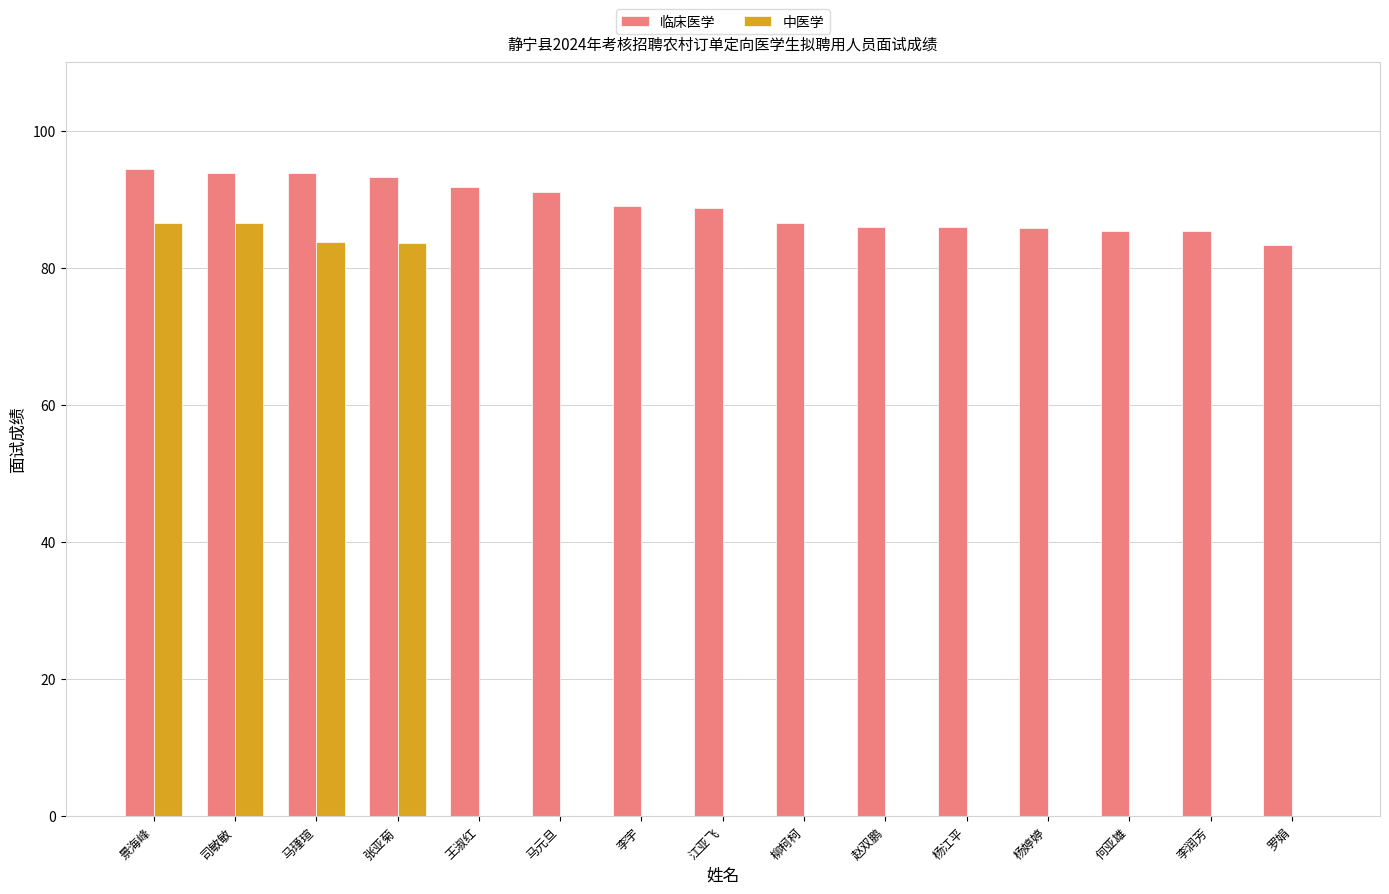

Read the 临床医学 value at 王淑红.

91.8